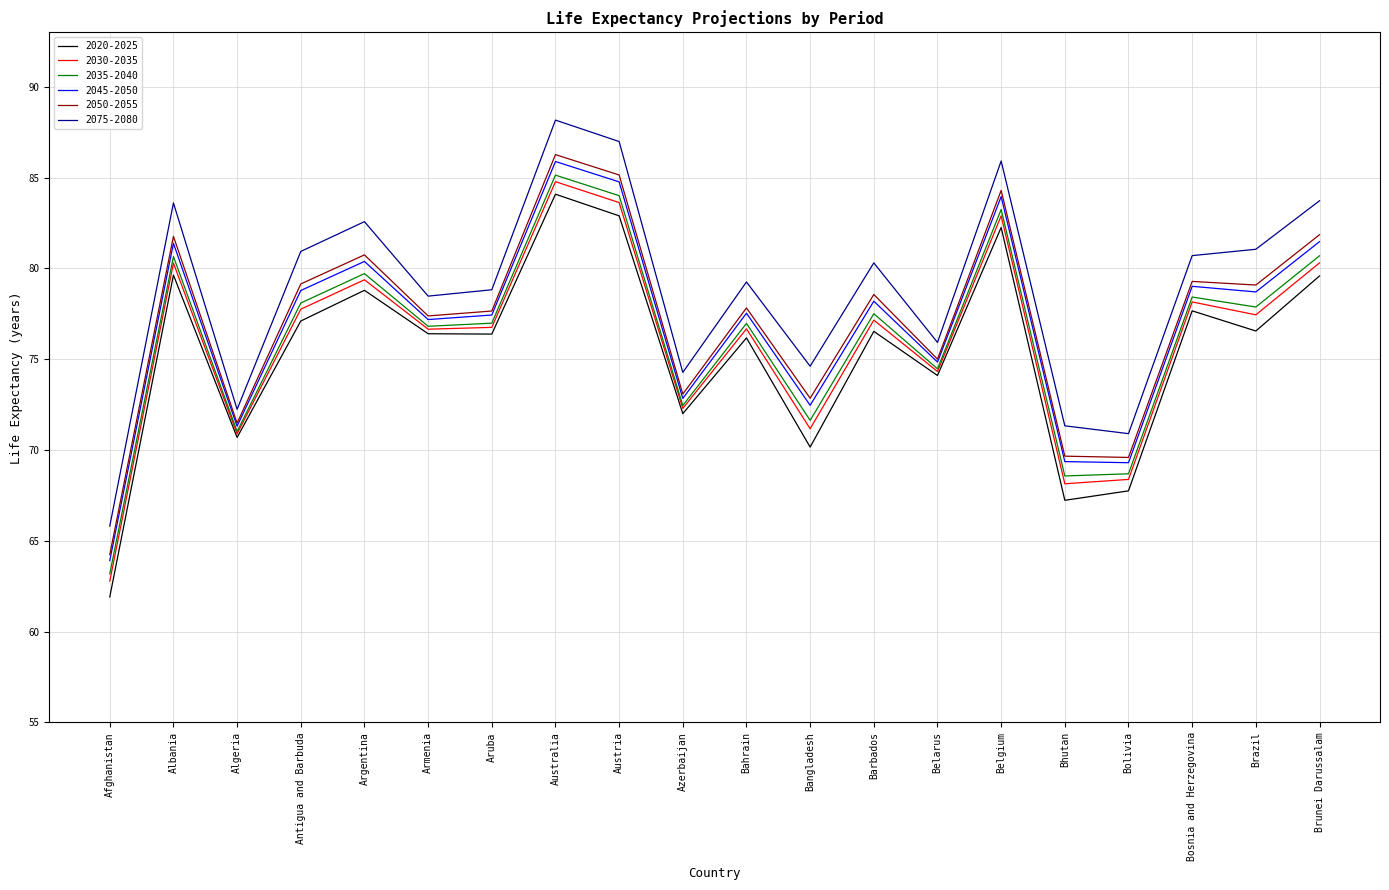

Which series has the largest total across all categories?

2075-2080